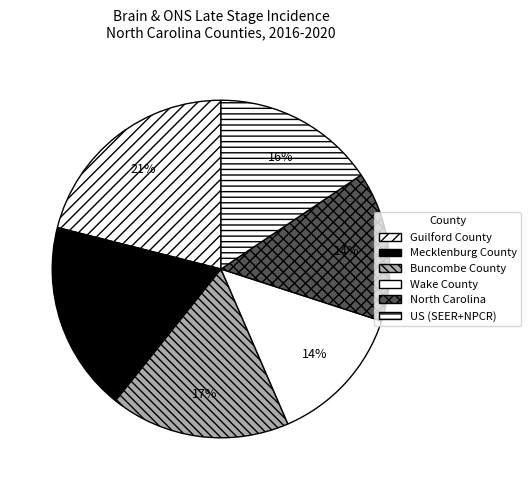

How many segments does this pie chart have?

6